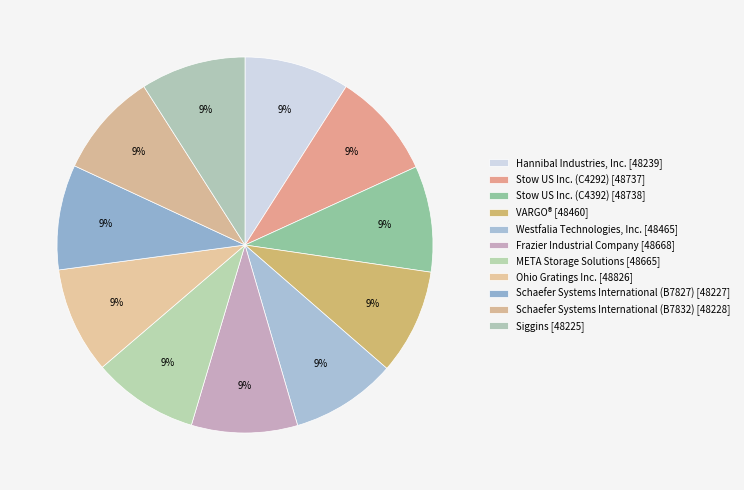

To the nearest percent, what percentage of the pie is VARGO®?

9%